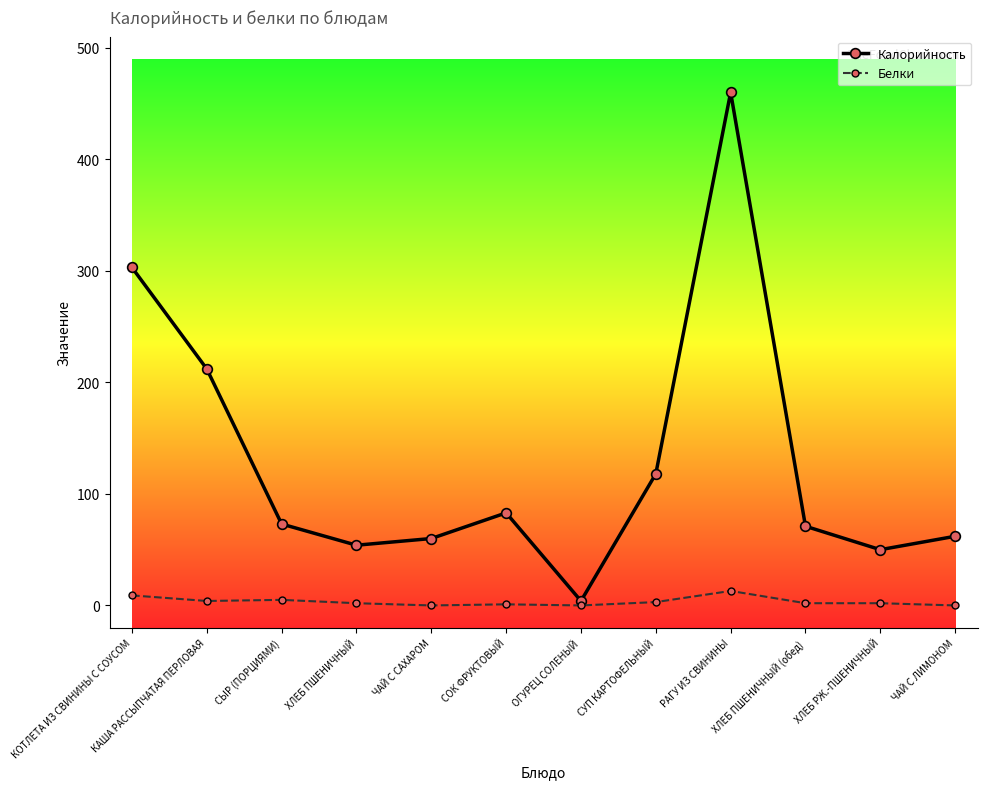

Which series changed the most between ХЛЕБ ПШЕНИЧНЫЙ and ОГУРЕЦ СОЛЕНЫЙ?

Калорийность